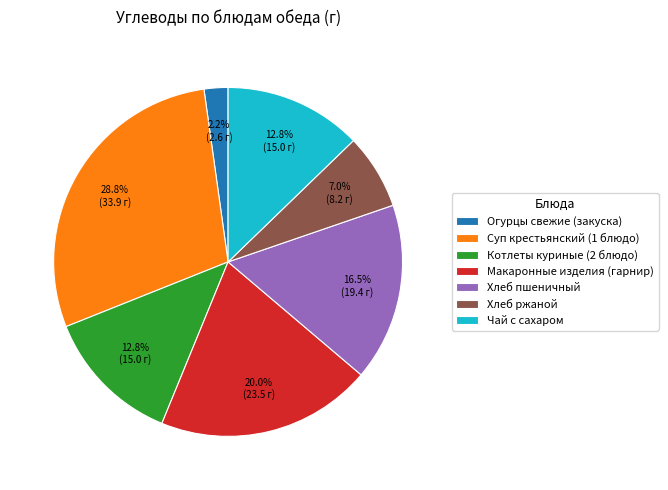

Count the number of slices in the pie.

7